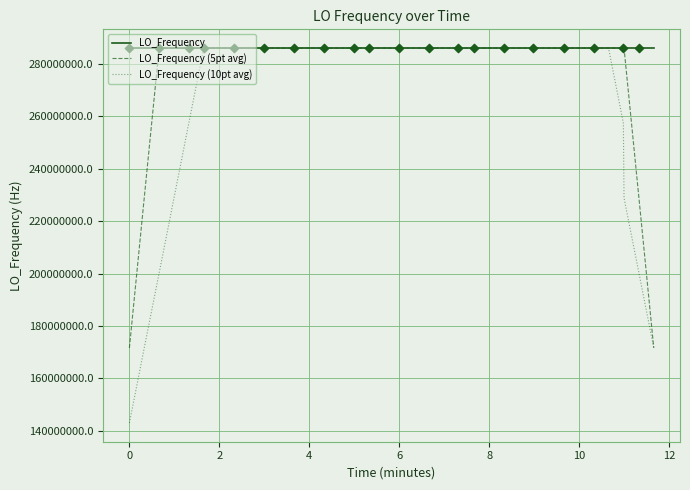

What are all the series names shown in the legend?

LO_Frequency, LO_Frequency (5pt avg), LO_Frequency (10pt avg)